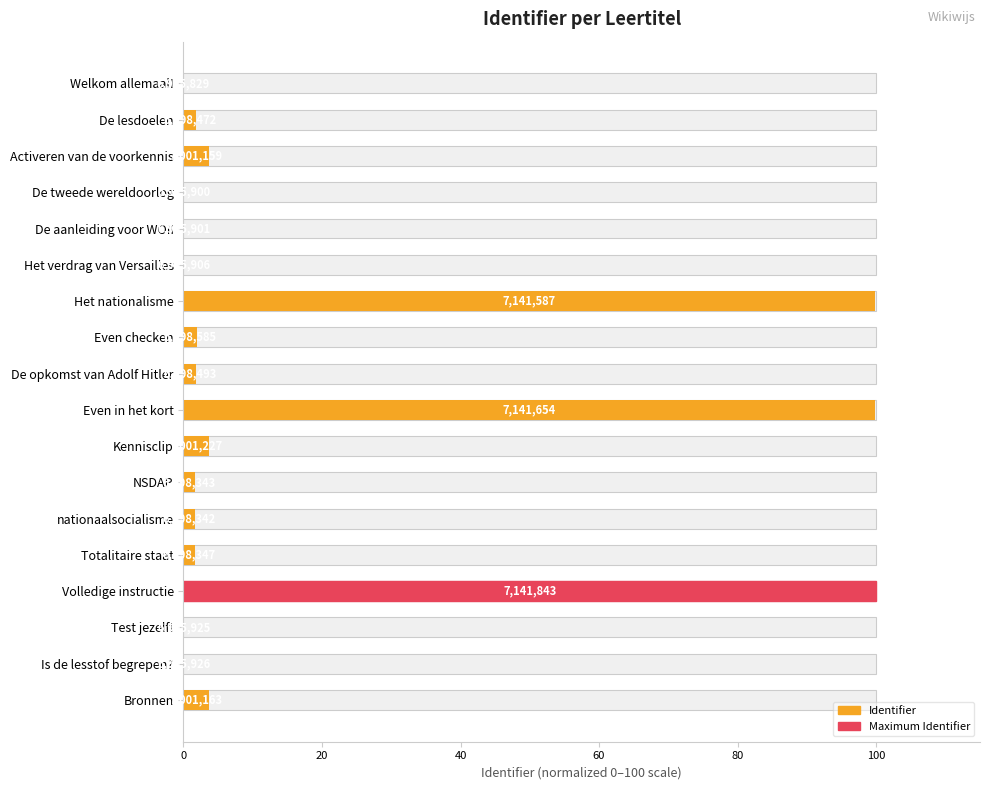

Does the chart contain stacked bars?

No